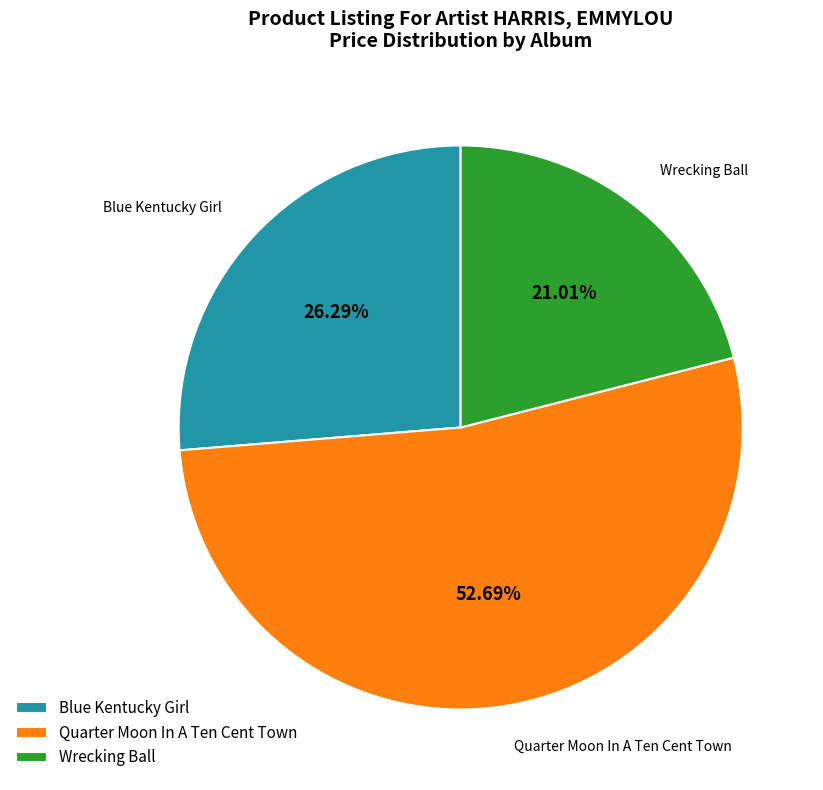

What is the ratio of the value at Quarter Moon In A Ten Cent Town to the value at Blue Kentucky Girl?

2.0